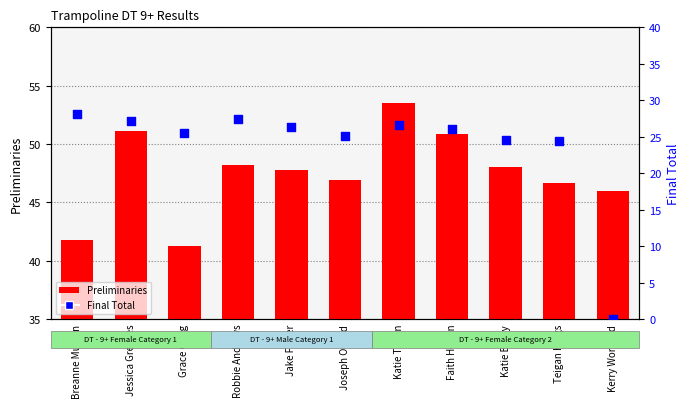

Which series has the largest total across all categories?

Preliminaries